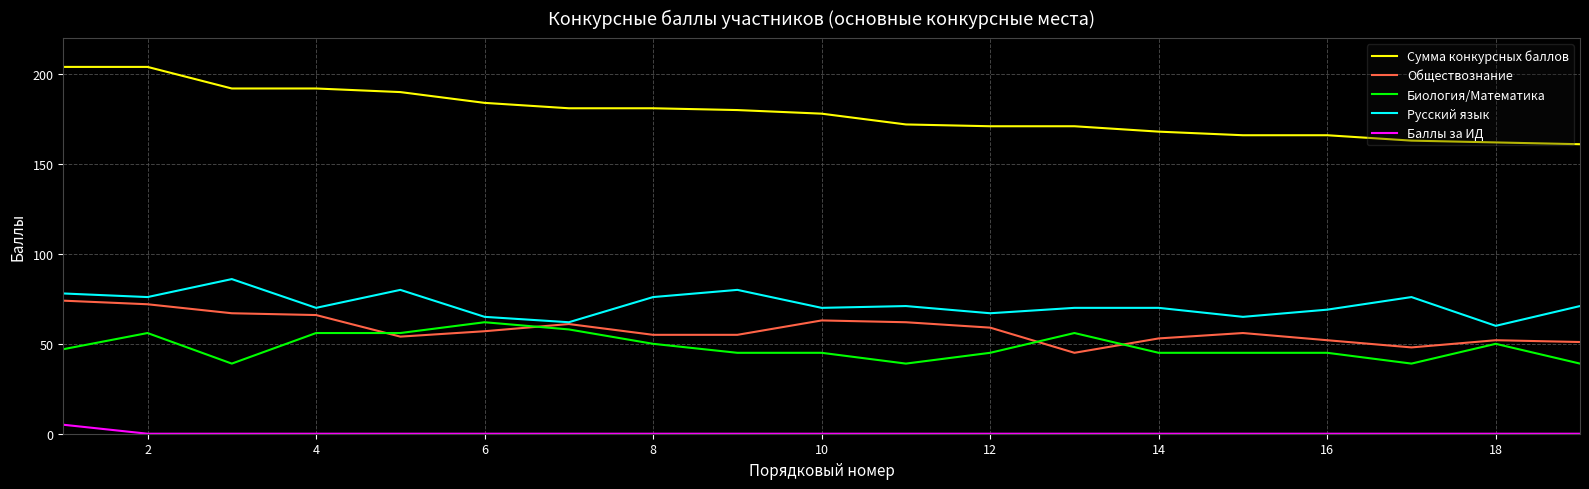

Rank the series by their maximum value, from lowest to highest.

Баллы за ИД, Биология/Математика, Обществознание, Русский язык, Сумма конкурсных баллов